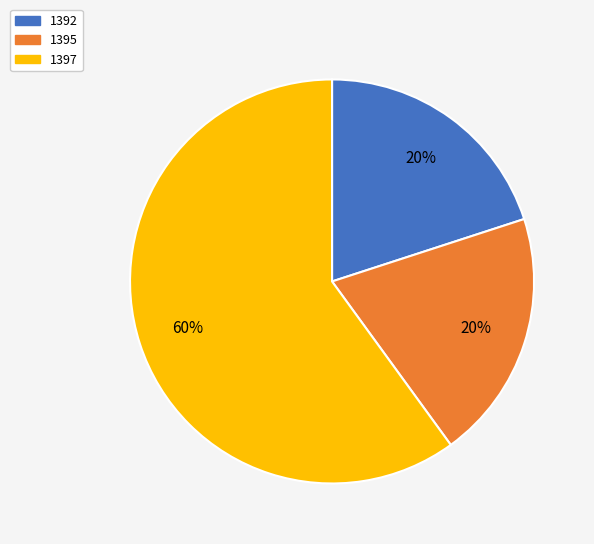

Which category has the biggest portion of the pie?

1397